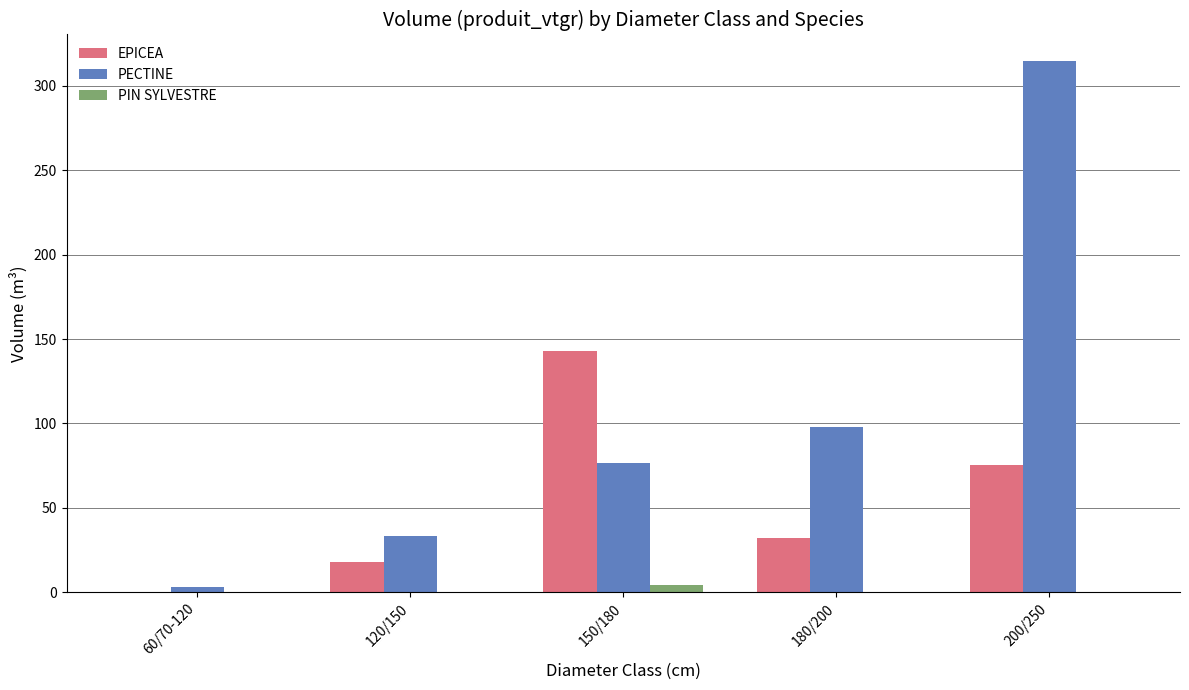

Which series changed the most between 60/70-120 and 150/180?

EPICEA